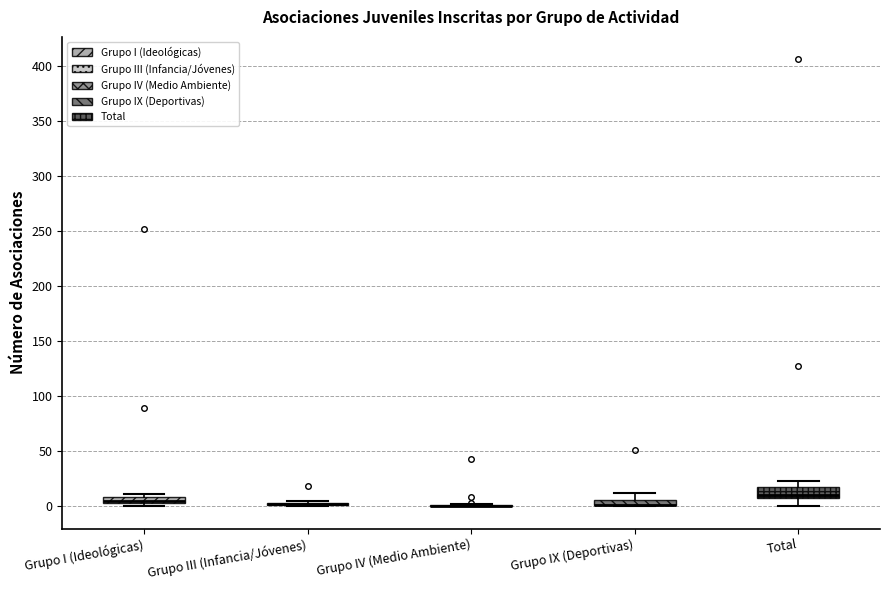

Where does the lower whisker of the box for Total end on the y-axis? The values are not printed on the chart, so give them approximately, as read against the axis.

0